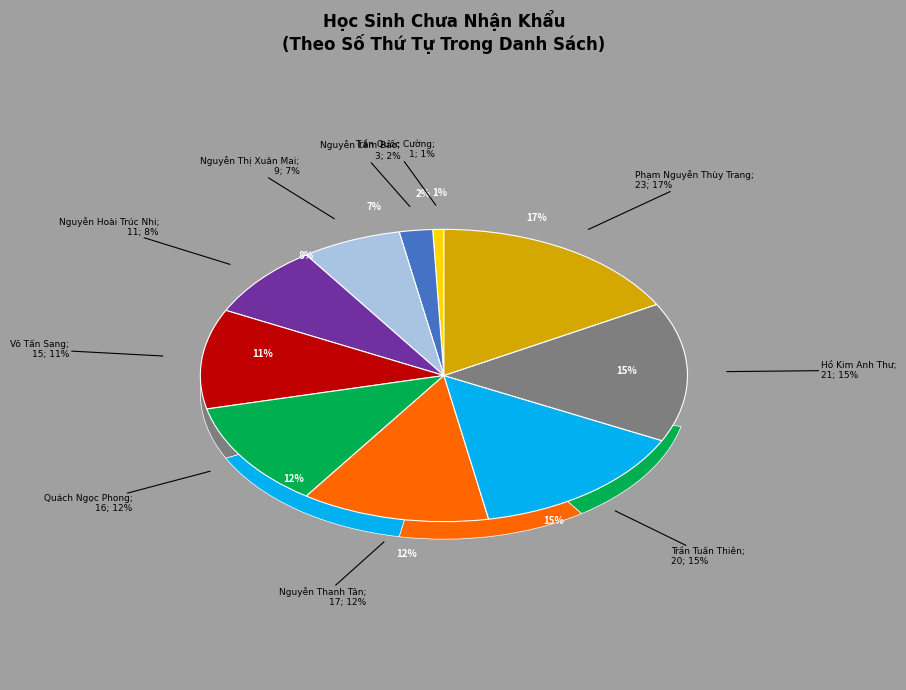

Which category has the smallest portion of the pie?

Trần Quốc Cường